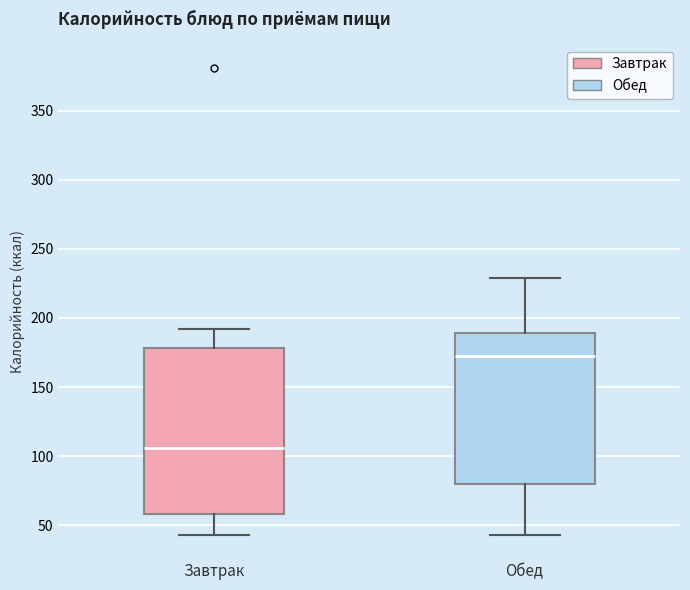

Reading left to right, read every box against the y-axis: the position of its median line, the range the box covers, and the ends of its whiskers. The values are not printed on the chart, so give them approximately, as read against the axis.

Завтрак: median 105, box 60 to 180, whiskers 45 to 190
Обед: median 175, box 80 to 190, whiskers 45 to 230